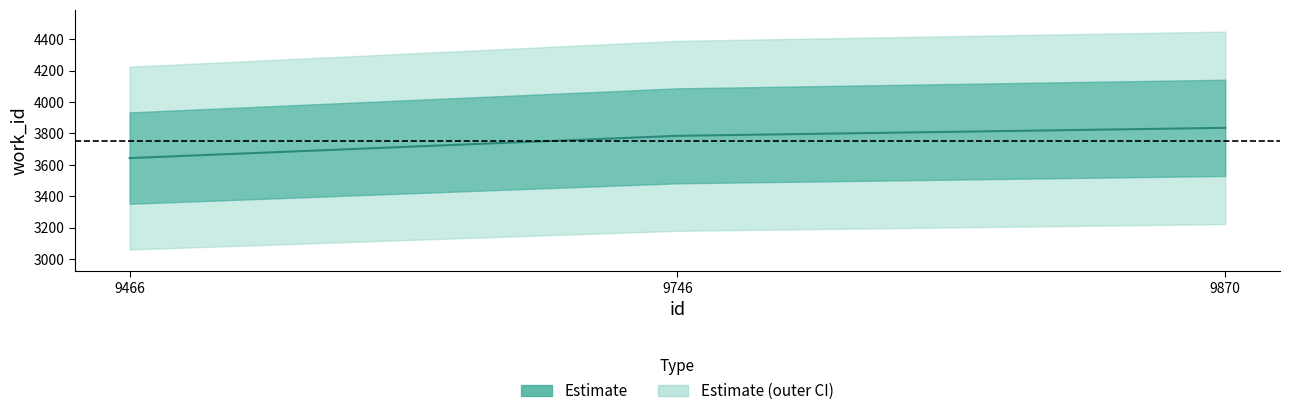

List the labels in order of value, largest first.

9870, 9746, 9466